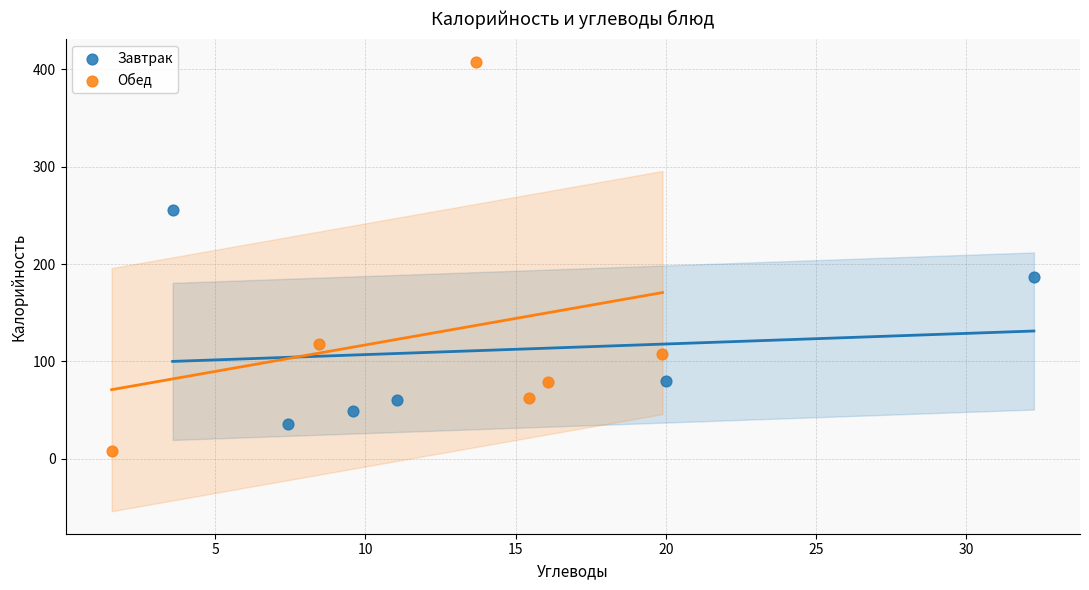

Which series contains the lowest Y value?

Обед